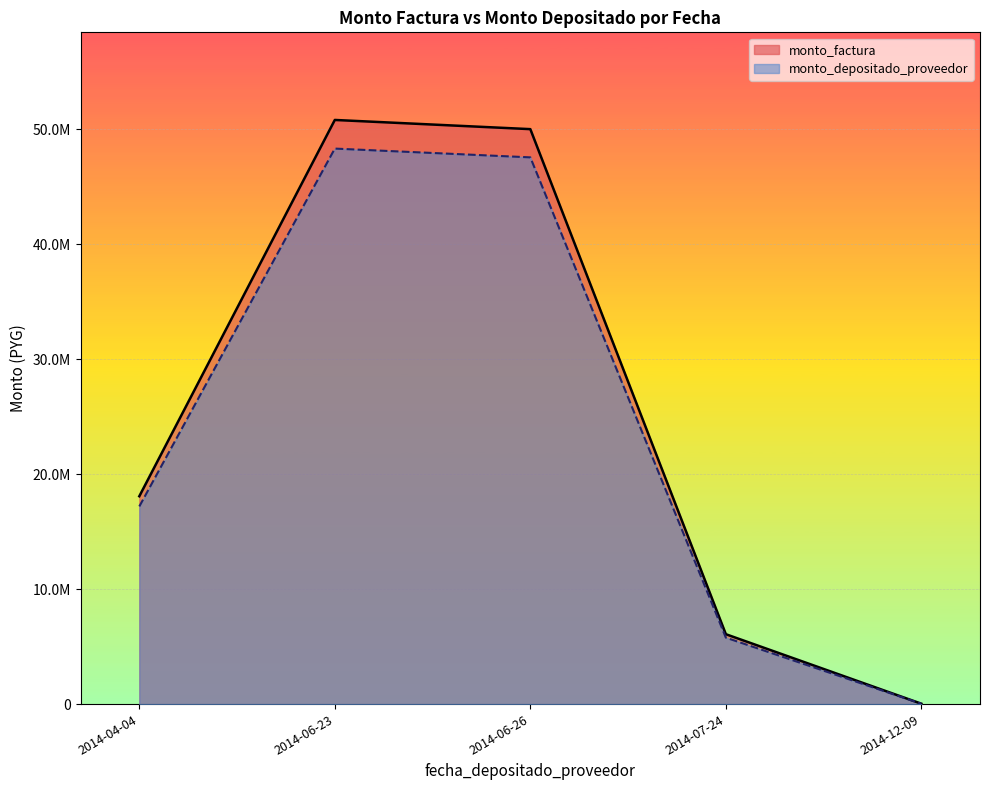

Which series changed the most between 2014-06-26 and 2014-06-23?

monto_factura